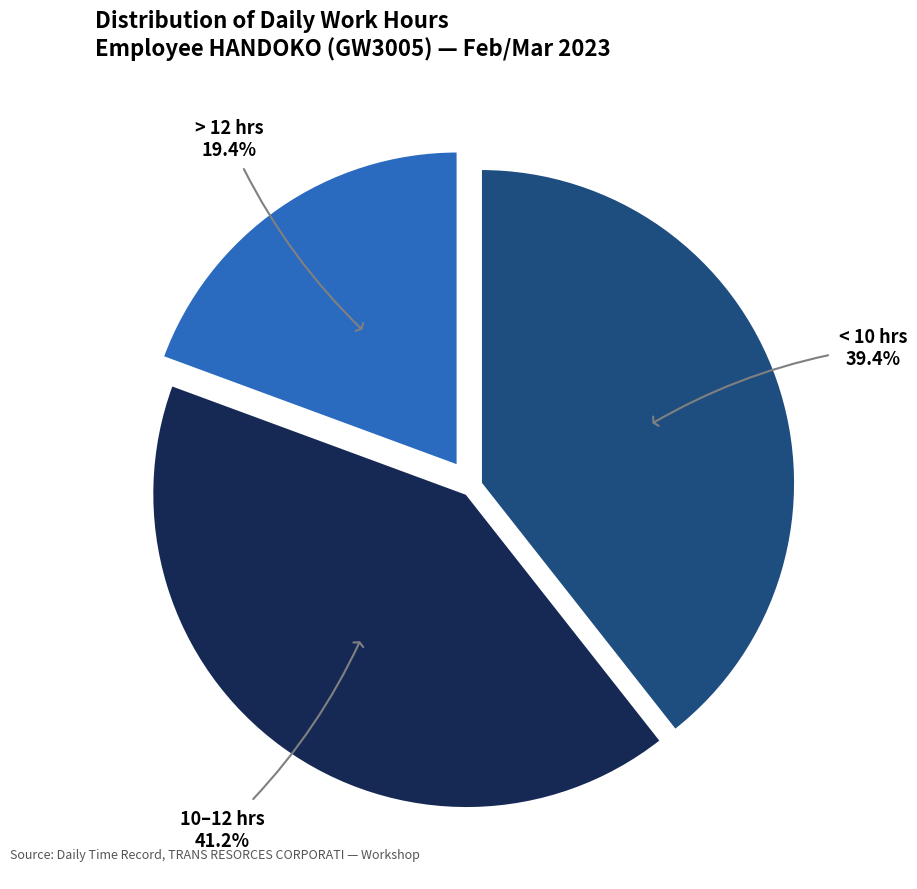

Which has a higher value, < 10 hrs or 10–12 hrs?

10–12 hrs